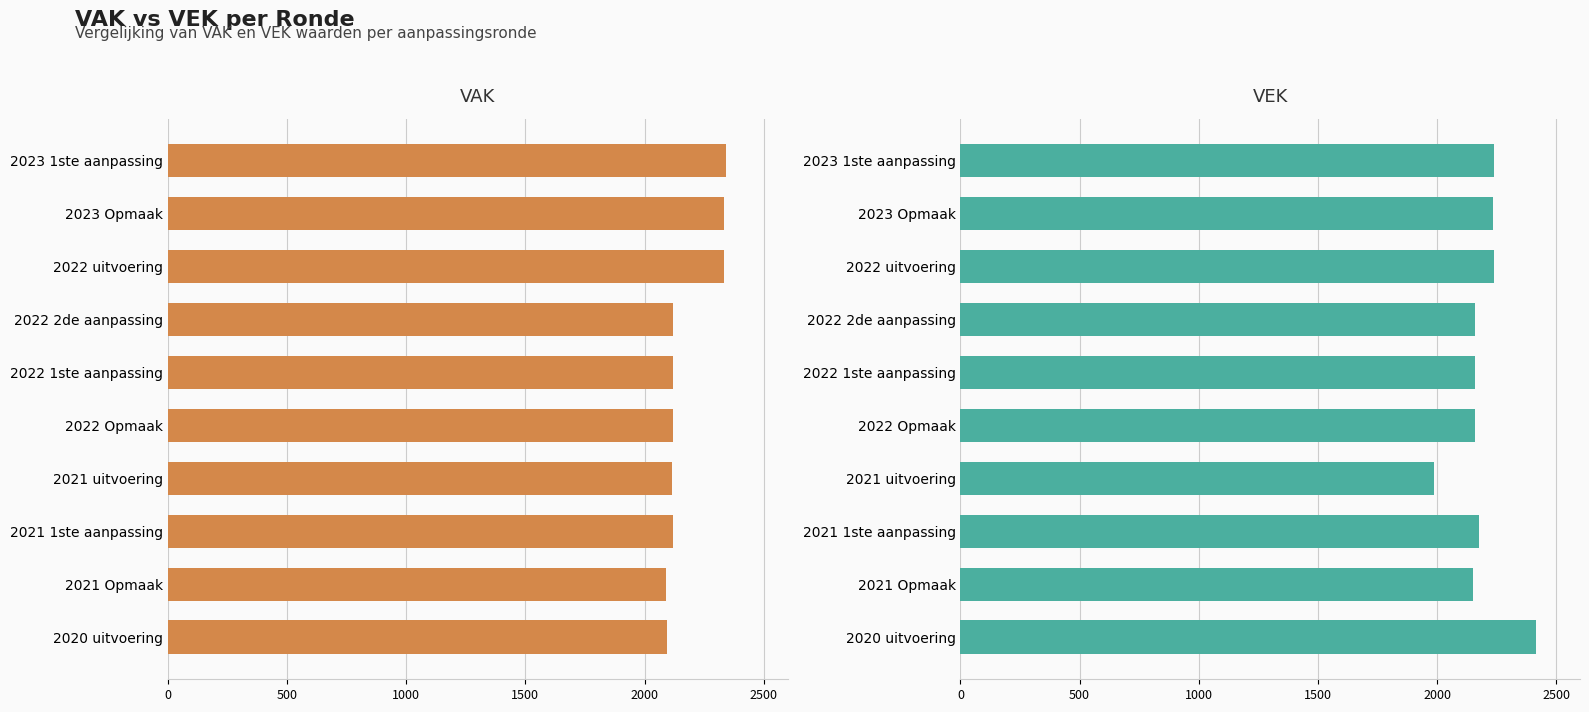

Are the bars horizontal?

Yes